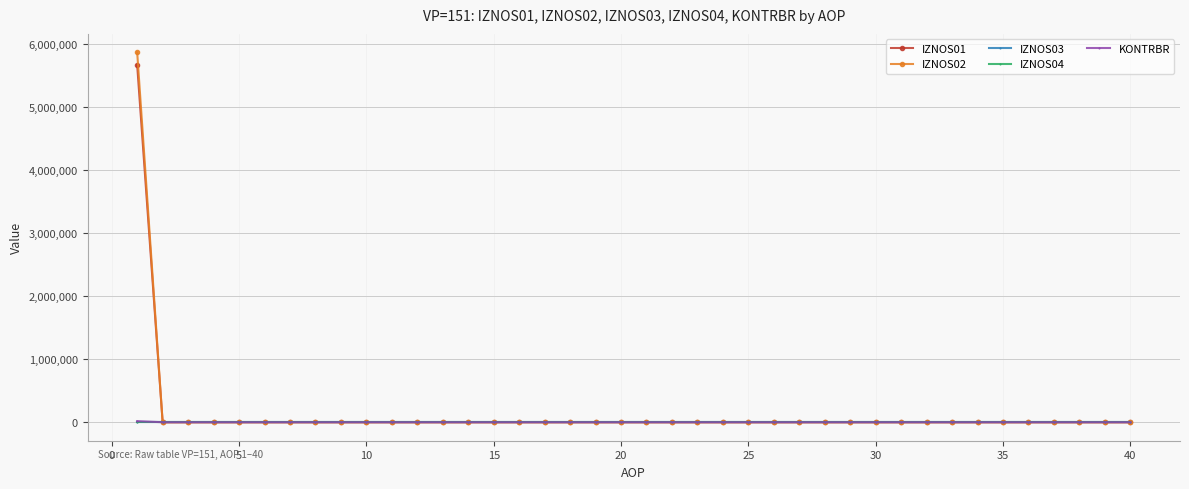

Is this an area chart (filled region under the line)?

No